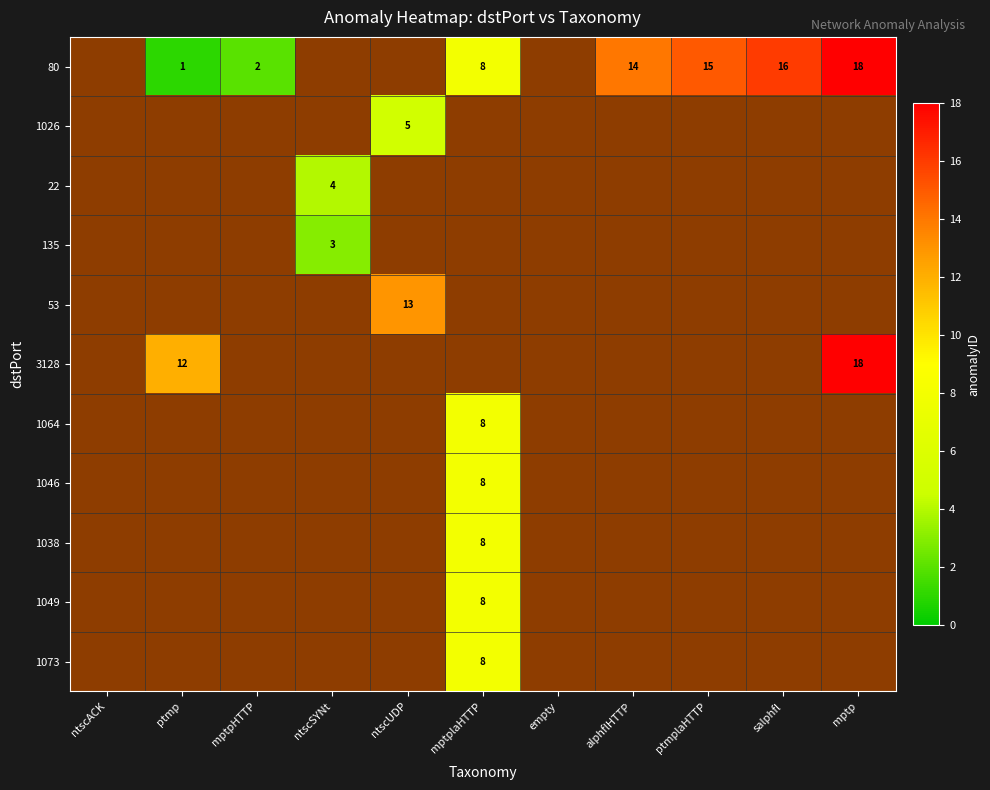

How many distinct data groups are displayed?

11